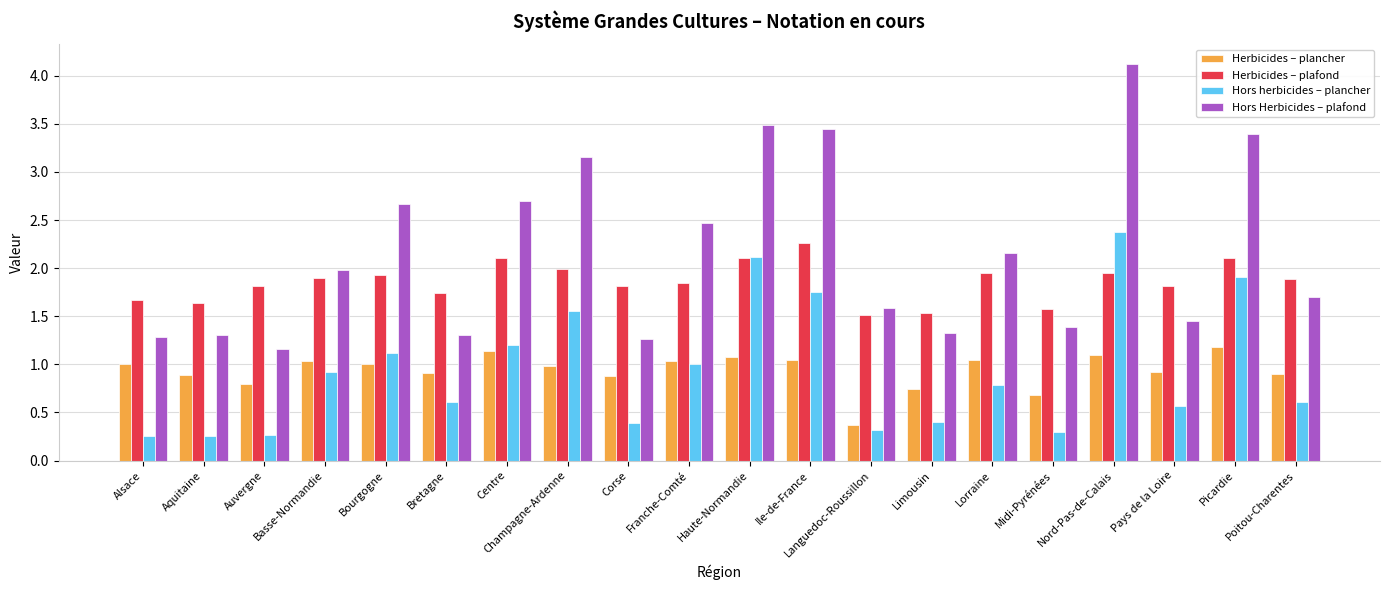

What is the label of the 15th bar from the left?

Lorraine